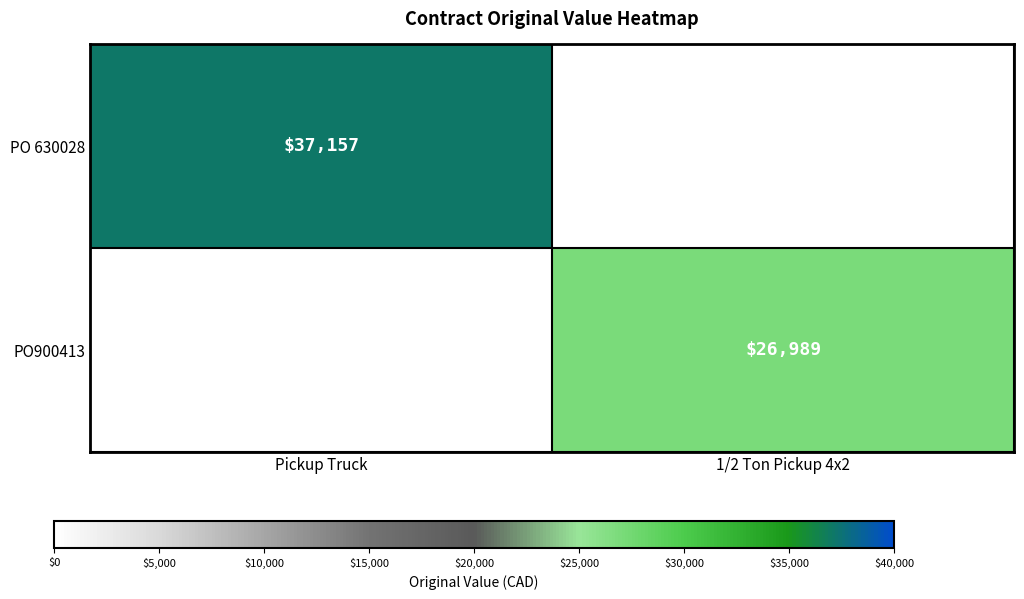

Is it true that PO900413 equals 26989 at 1/2 Ton Pickup 4x2?

True